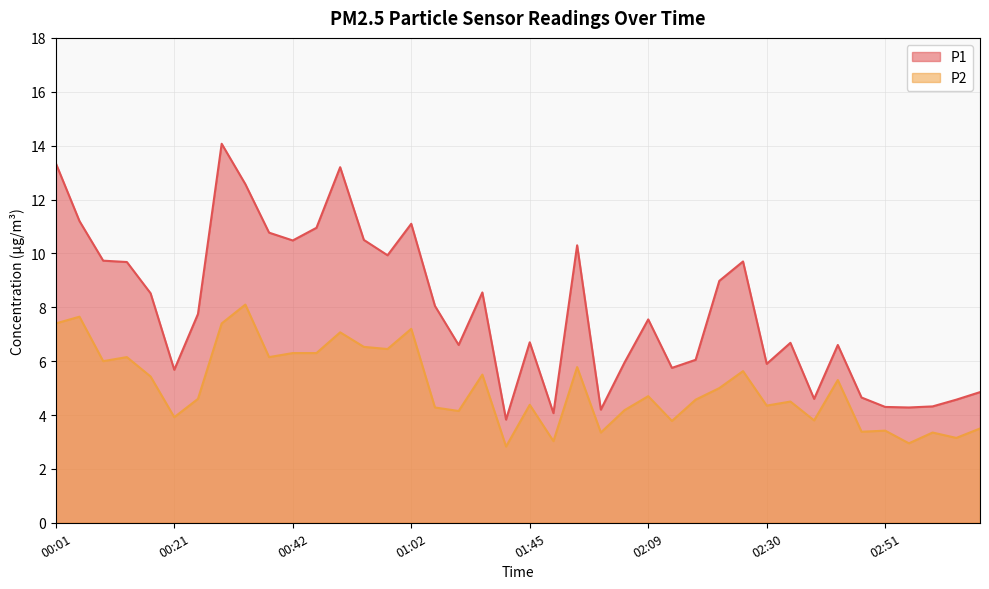

What is the label of the 7th point from the right?

02:43